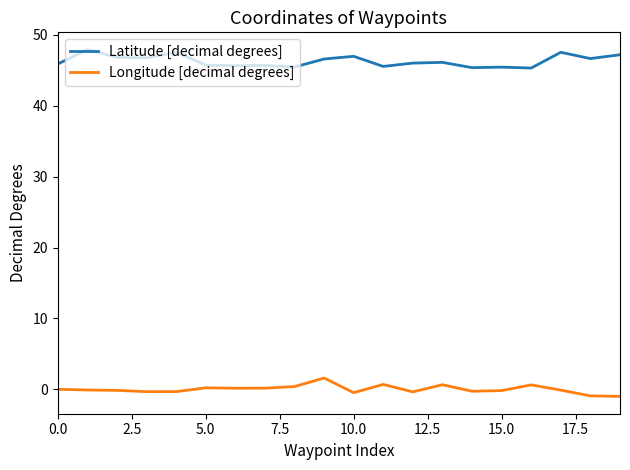

What is the smallest value displayed?

-1.0